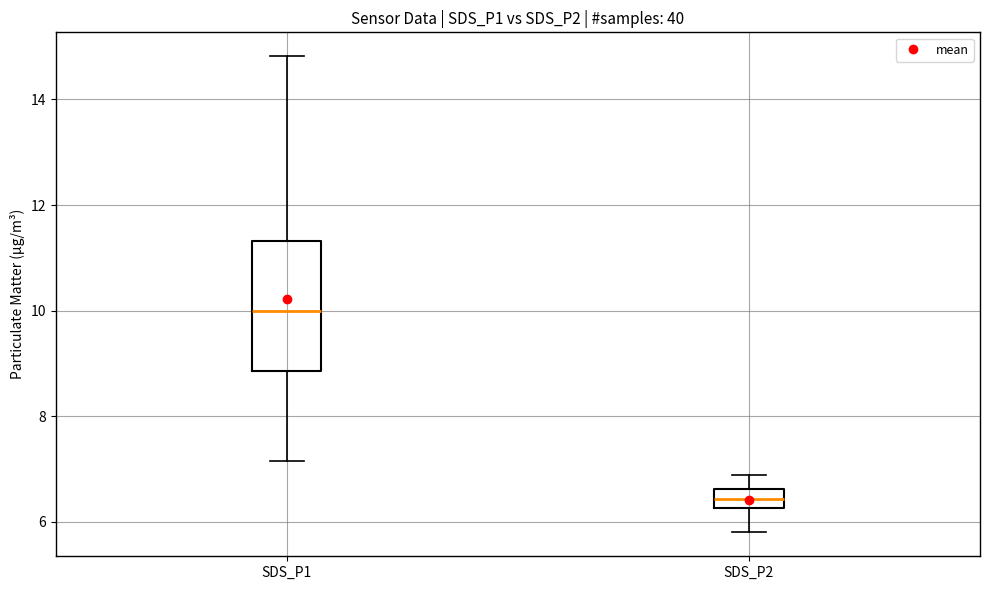

Comparing the boxes themselves (not the whiskers), which one is the tallest?

SDS_P1